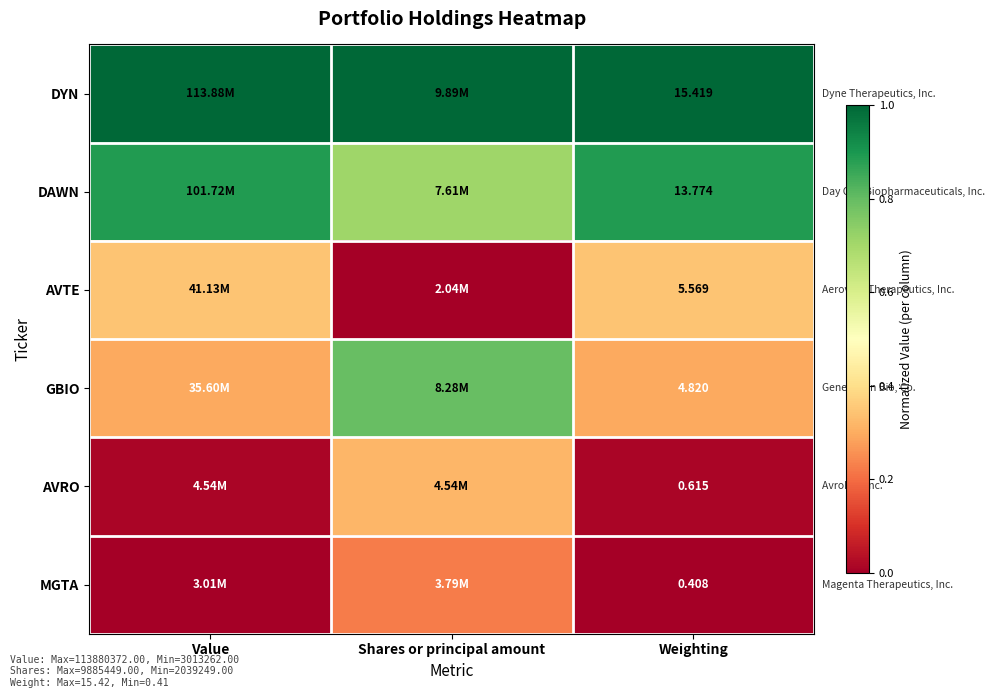

At Weighting, list the series in order from largest to smallest.

DYN, DAWN, AVTE, GBIO, AVRO, MGTA